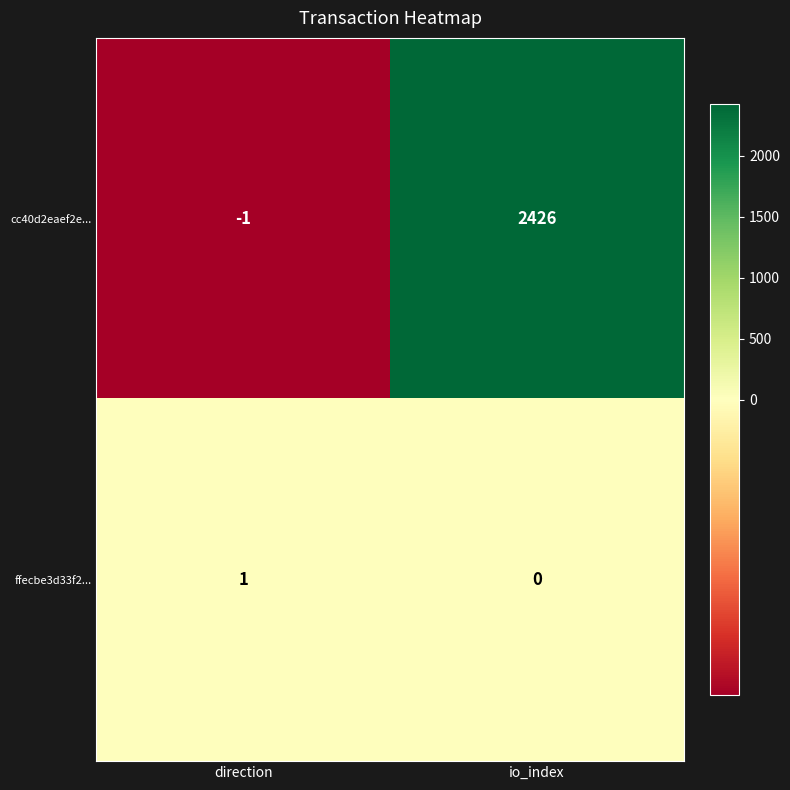

At how many categories does at least one series exceed 1068?

1